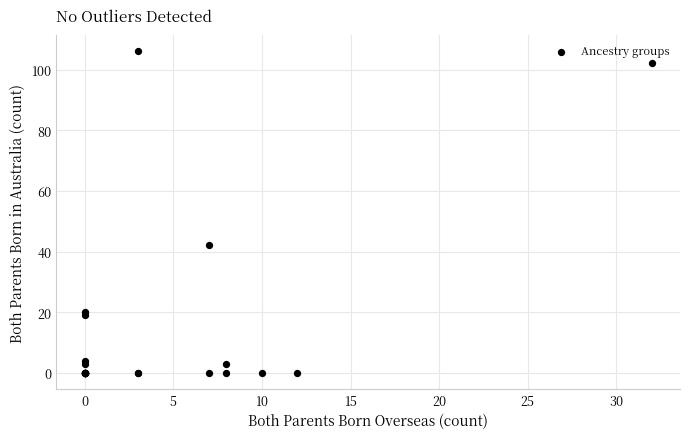

What Y value in the scatter plot is closest to 53?

42